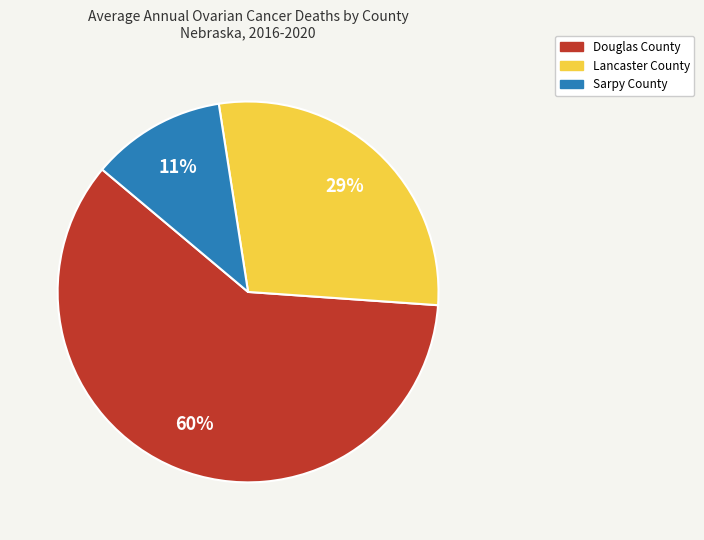

To the nearest percent, what percentage of the pie is Douglas County?

60%